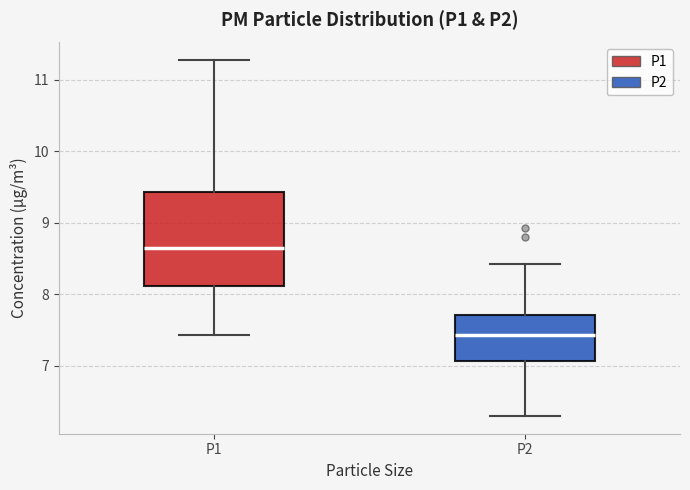

Where does the median line of the box for P2 sit on the y-axis? The values are not printed on the chart, so give them approximately, as read against the axis.

7.4